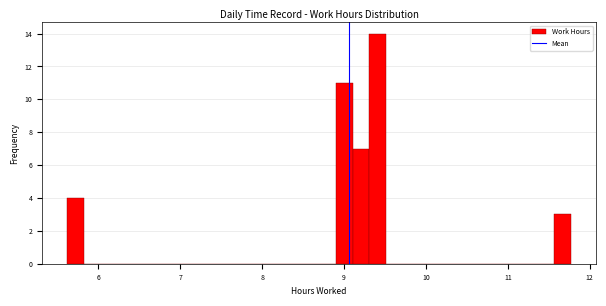

Around what value on the x-axis is the tallest bar? Give the approximate position of its centre, as read against the axis.

9.4